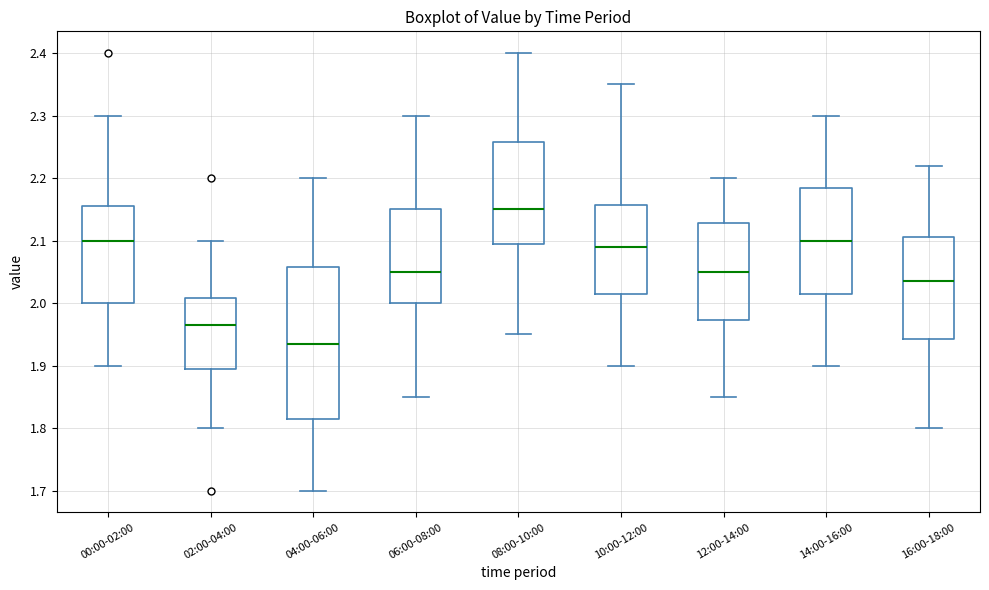

Reading left to right, read every box against the y-axis: the position of its median line, the range the box covers, and the ends of its whiskers. The values are not printed on the chart, so give them approximately, as read against the axis.

00:00-02:00: median 2.10, box 2.00 to 2.16, whiskers 1.90 to 2.30
02:00-04:00: median 1.97, box 1.90 to 2.01, whiskers 1.80 to 2.10
04:00-06:00: median 1.94, box 1.82 to 2.06, whiskers 1.70 to 2.20
06:00-08:00: median 2.05, box 2.00 to 2.15, whiskers 1.85 to 2.30
08:00-10:00: median 2.15, box 2.10 to 2.26, whiskers 1.95 to 2.40
10:00-12:00: median 2.09, box 2.02 to 2.16, whiskers 1.90 to 2.35
12:00-14:00: median 2.05, box 1.97 to 2.13, whiskers 1.85 to 2.20
14:00-16:00: median 2.10, box 2.02 to 2.19, whiskers 1.90 to 2.30
16:00-18:00: median 2.04, box 1.94 to 2.11, whiskers 1.80 to 2.22